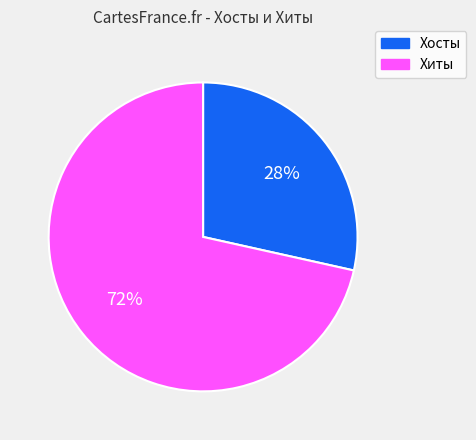

To the nearest percent, what percentage of the pie is Хосты?

28%